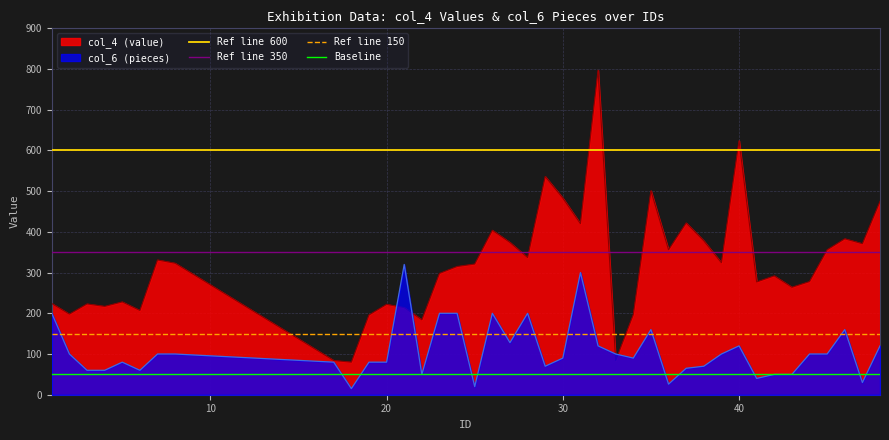

What is the minimum value for col_4 (value)?

80